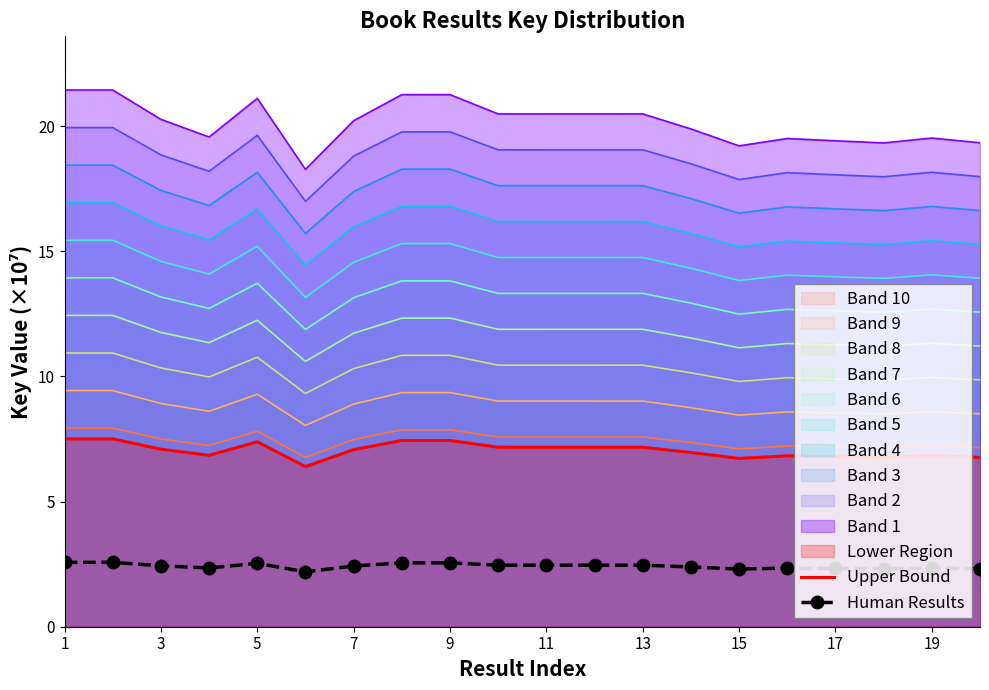

True or false: Upper Bound has a value of 7.1 at 3.

True